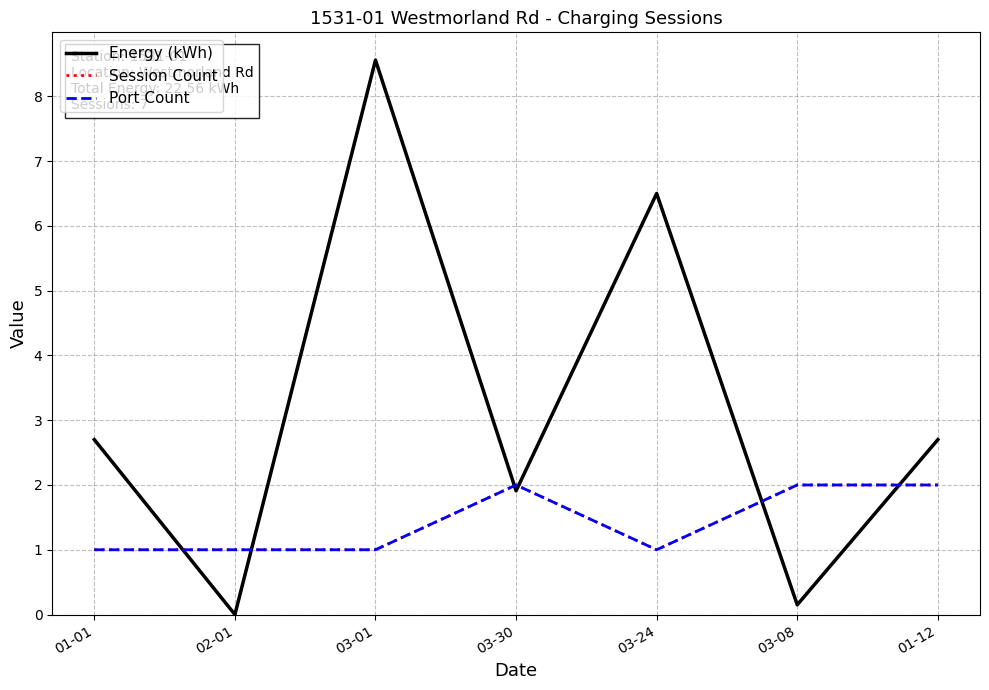

Does the chart display data point markers on the line(s)?

No